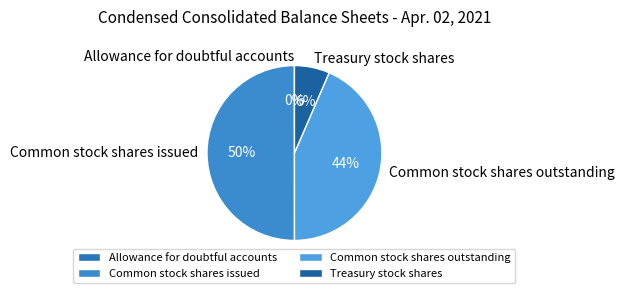

Does Common stock shares outstanding represent more than half of the total?

No